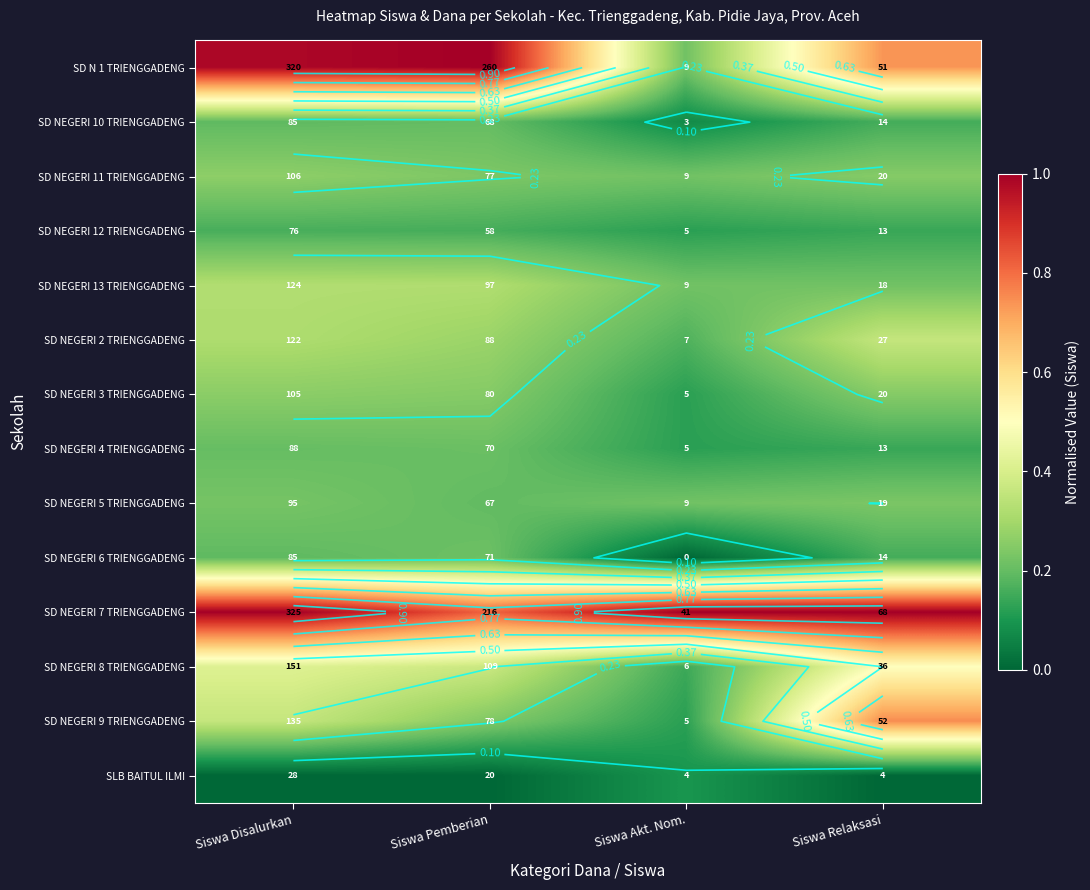

The SD NEGERI 6 TRIENGGADENG series shows 0.2 at Siswa Relaksasi. True or false?

True